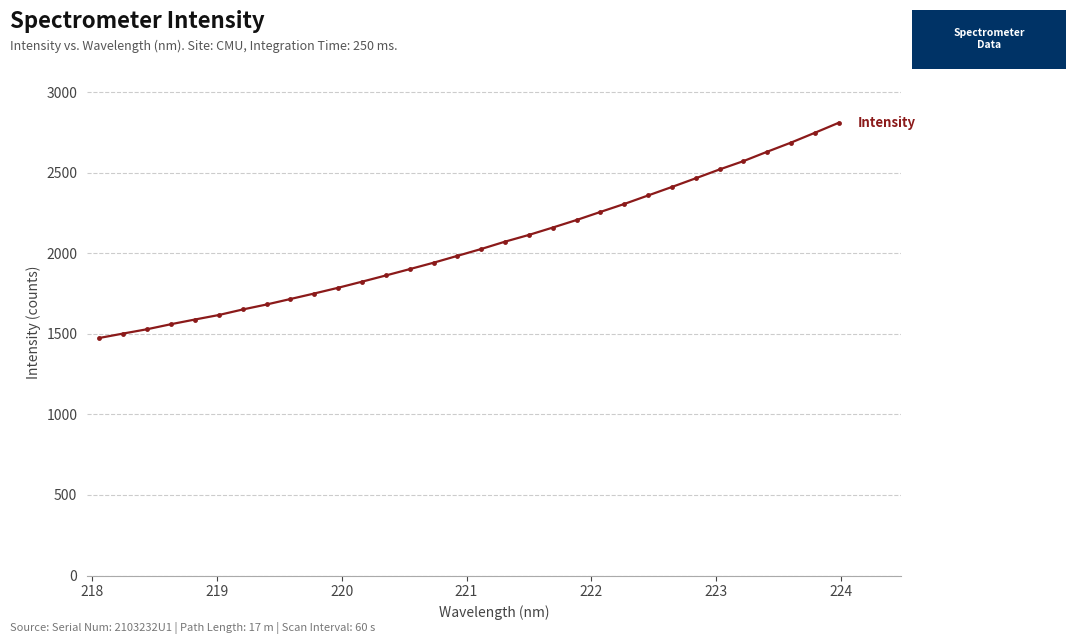

What is the value of the 18th point from the left?

2073.4